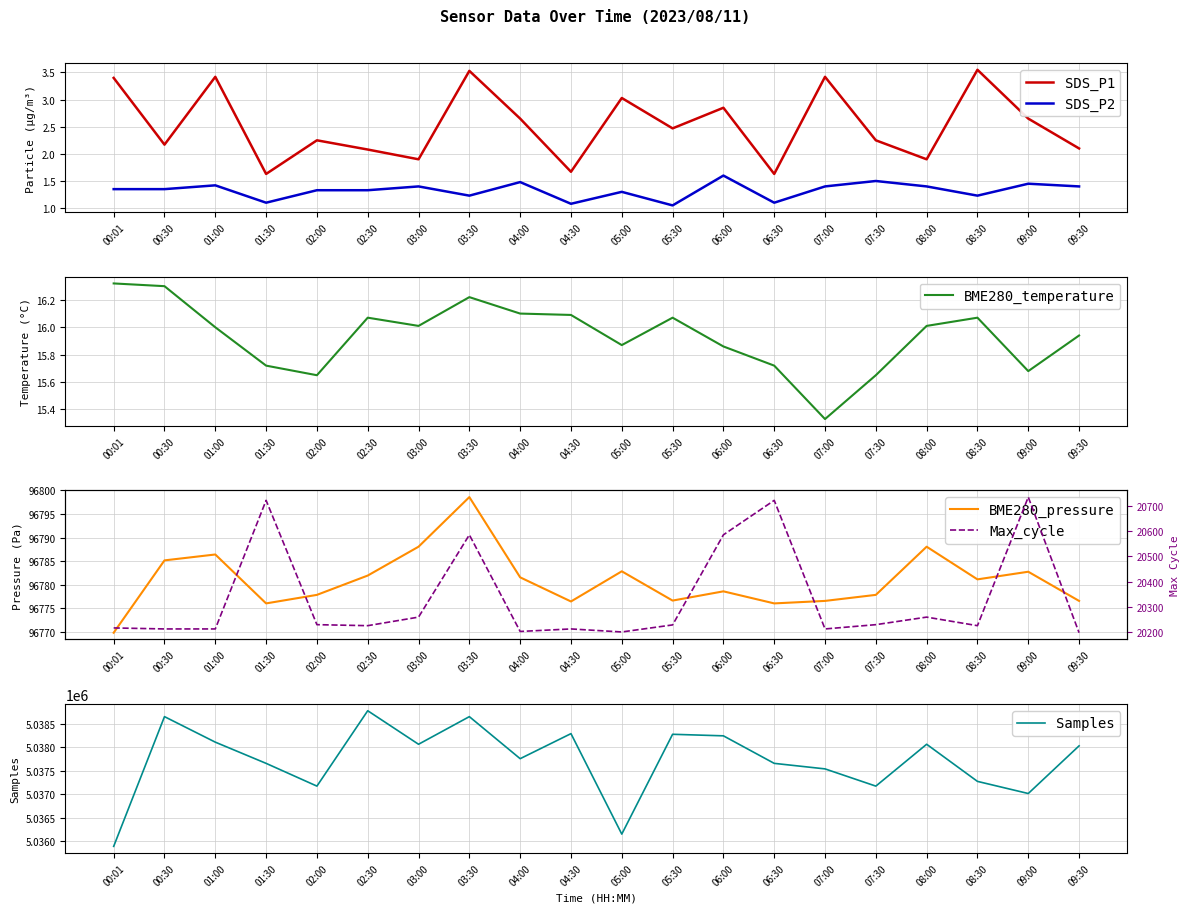

Where does the Samples series first go above 5038033?

00:30